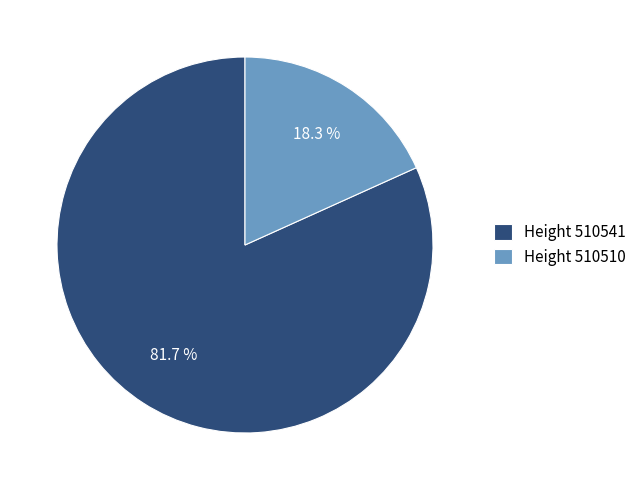

Rank the categories by value from highest to lowest.

Height 510541, Height 510510